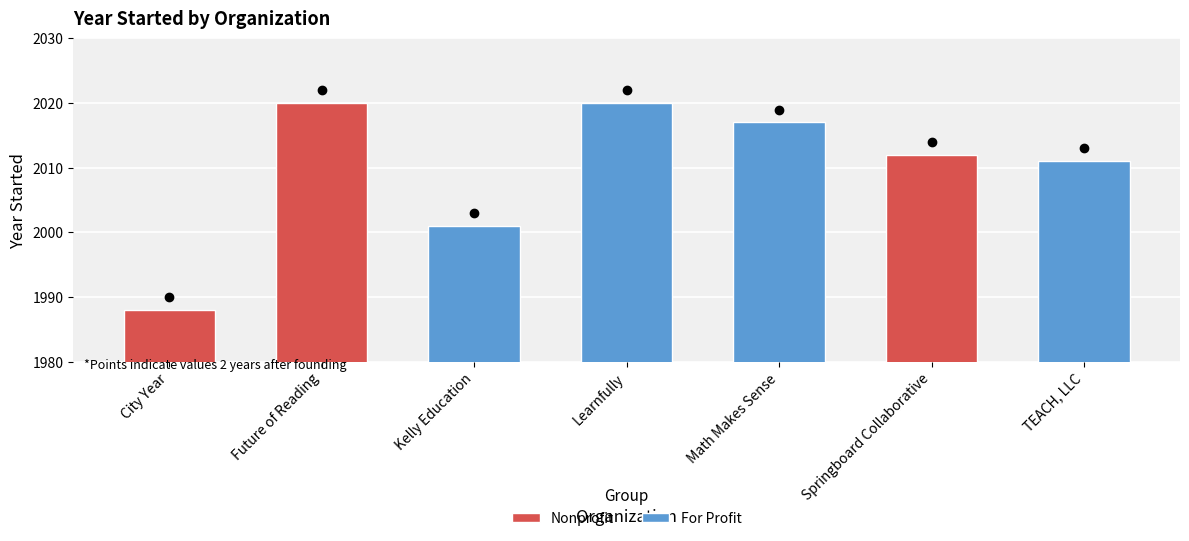

Is it true that the value at TEACH, LLC is 2011?

True